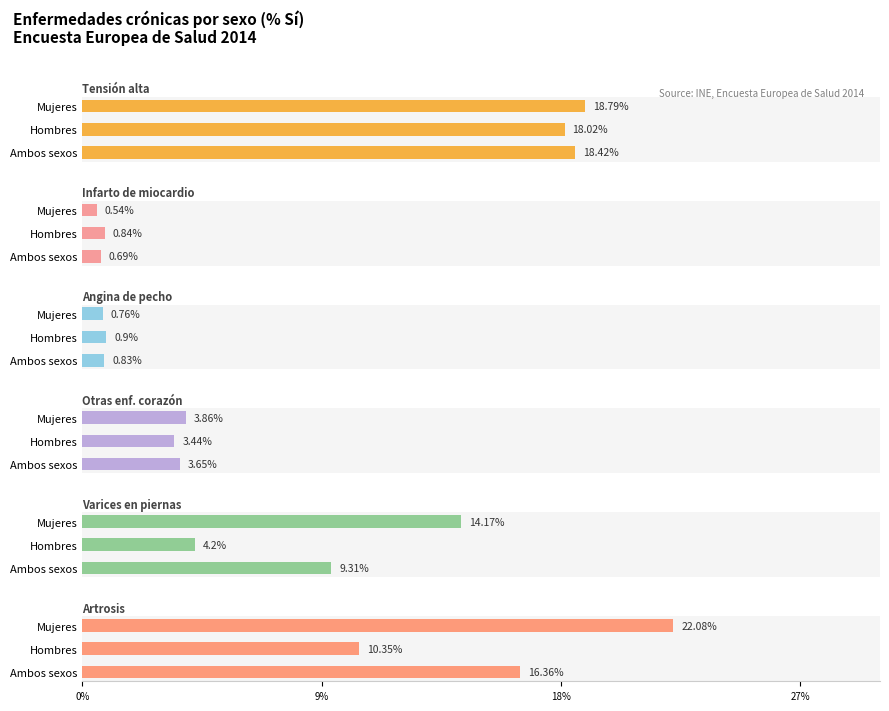

What are all the series names shown in the legend?

Tensión alta, Infarto de miocardio, Angina de pecho, Otras enf. corazón, Varices en piernas, Artrosis